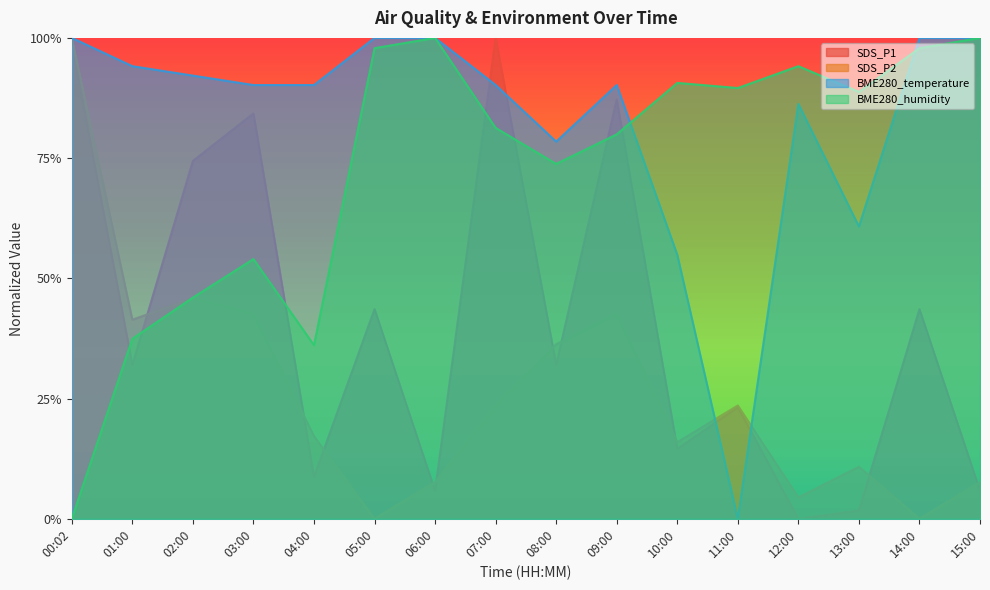

In SDS_P1, how many points are lower than both neighbors (excluding endpoints)?

6